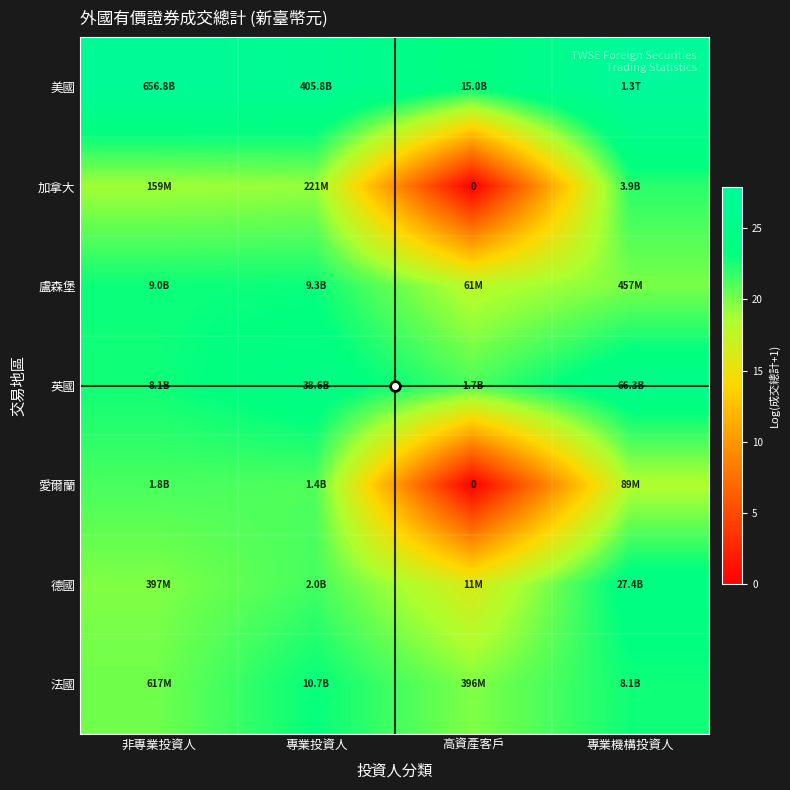

What is the difference between the maximum and minimum values in the 英國 series?

3.7